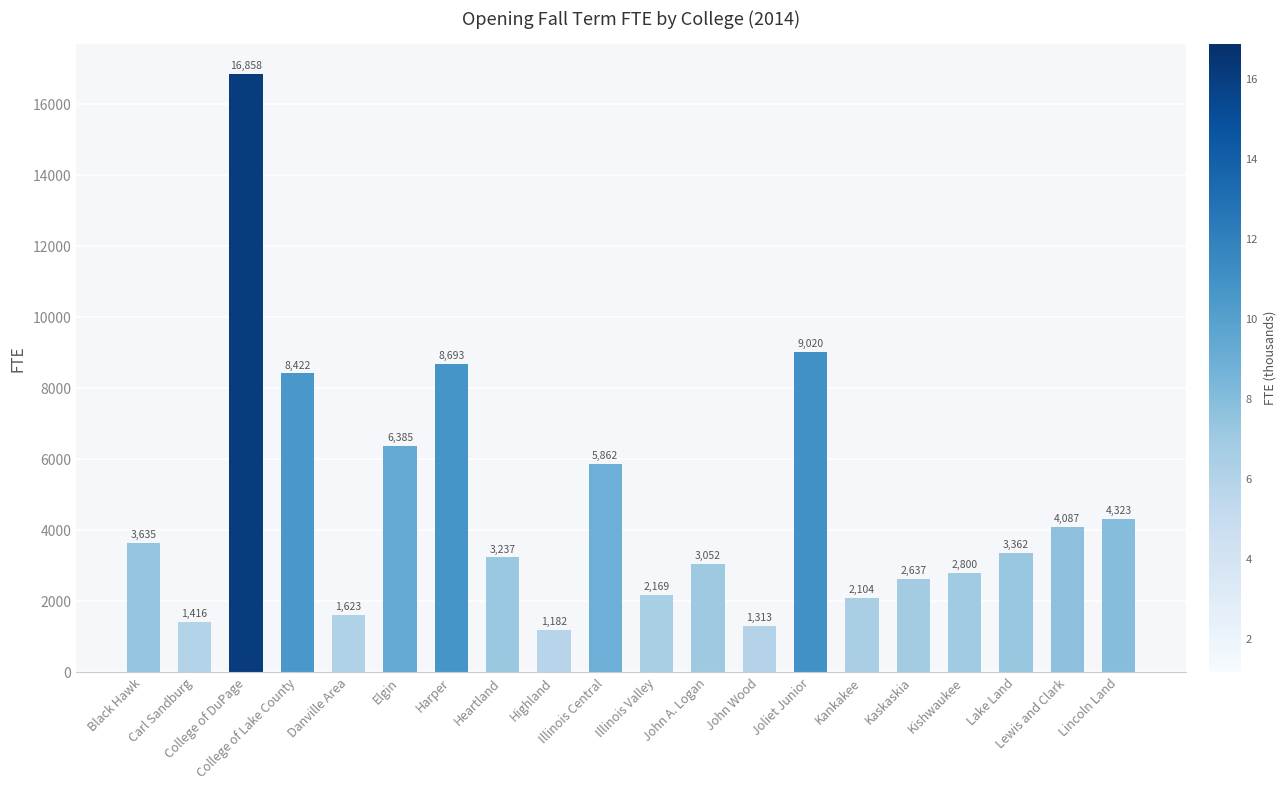

What is the approximate value at Harper?

8693.2